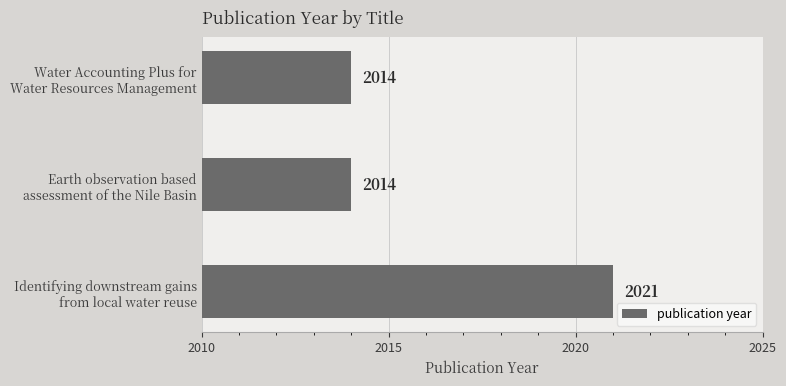

What is the sum of all values?

6049